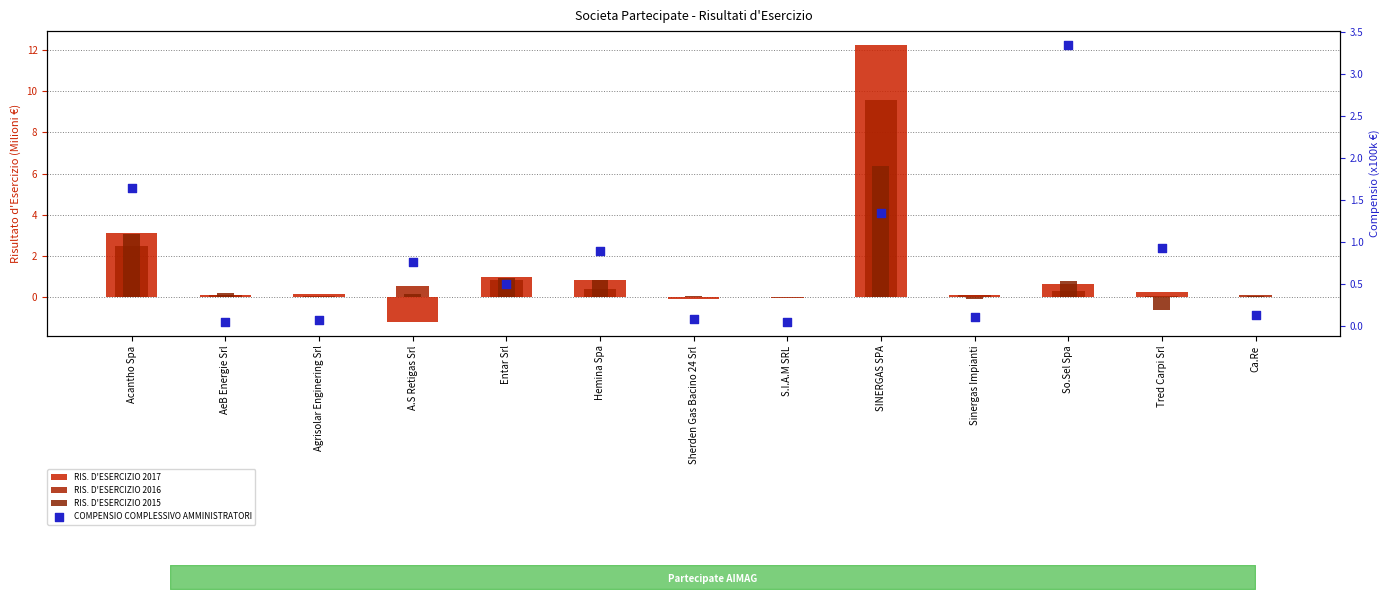

What is the total value across all series at Sherden Gas Bacino 24 Srl?

0.1